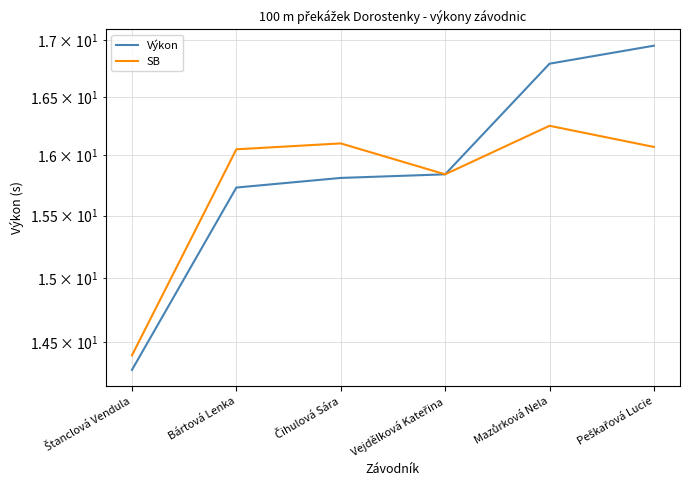

The value of SB at Peškařová Lucie is 16.1. True or false?

True